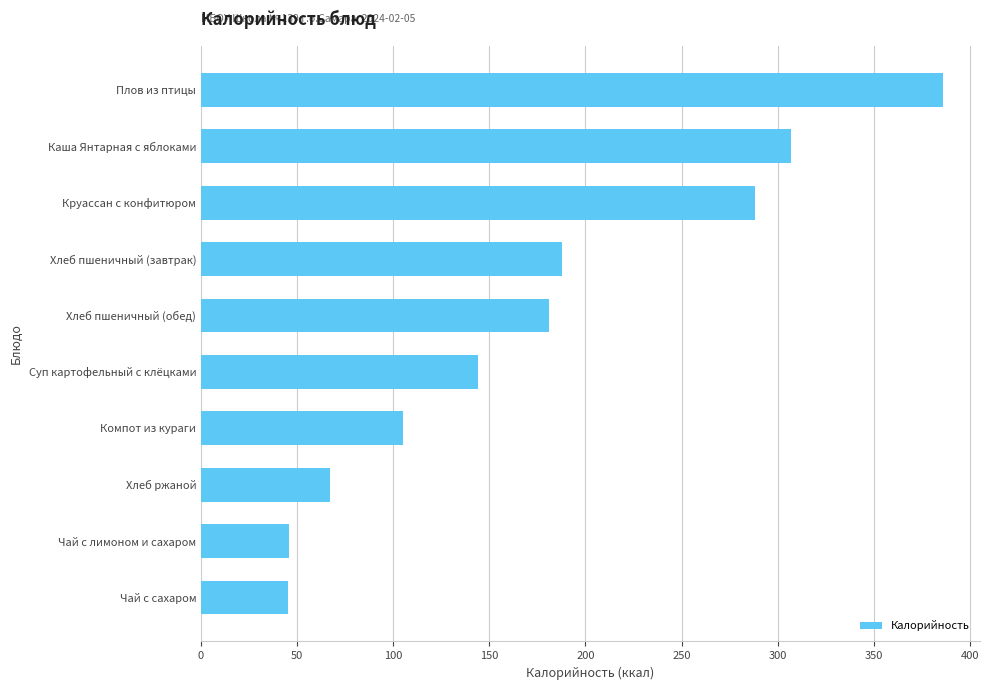

What is the greatest value displayed?

386